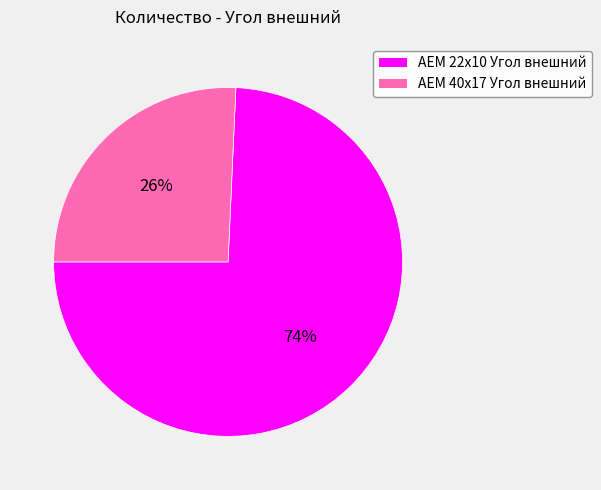

Does any single category account for the majority?

Yes